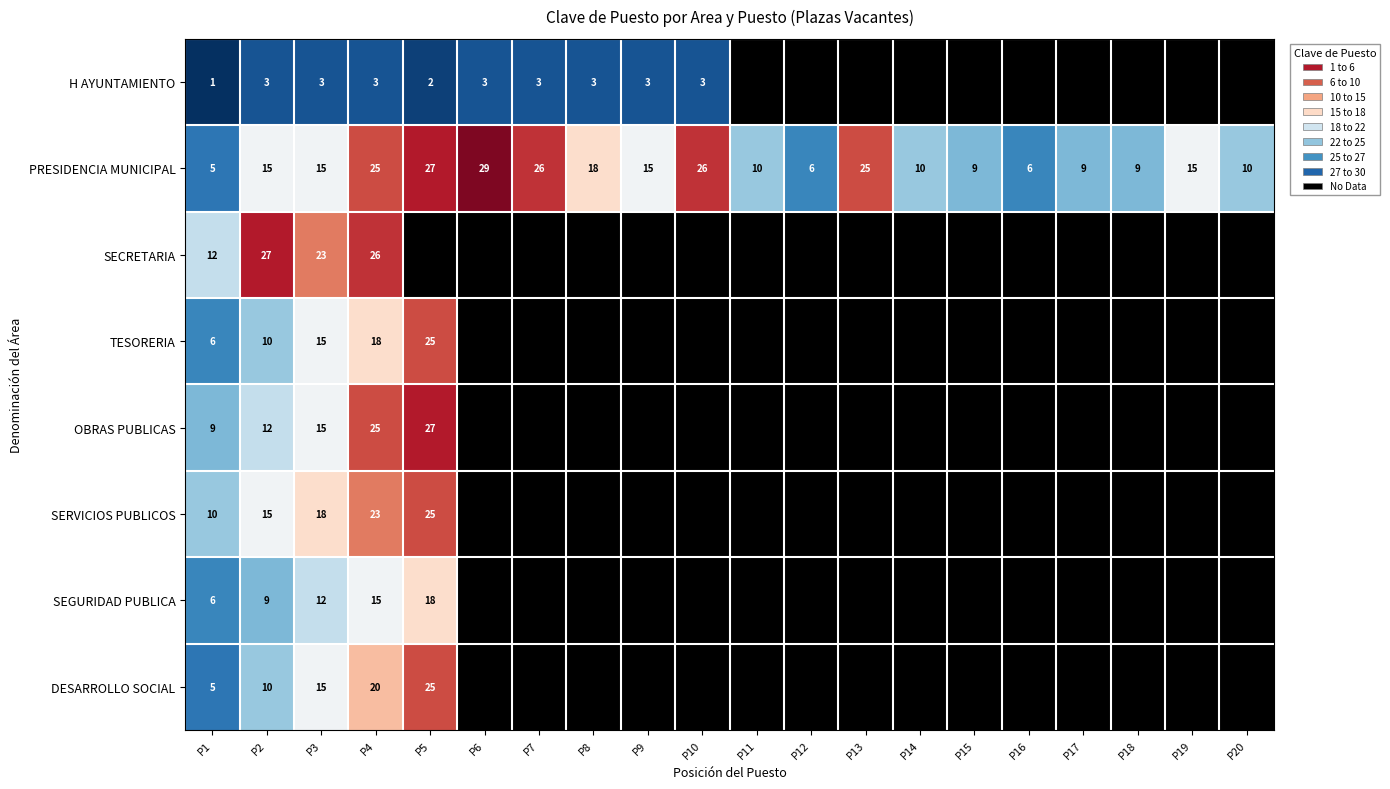

The DESARROLLO SOCIAL series shows 16.7 at P5. True or false?

False